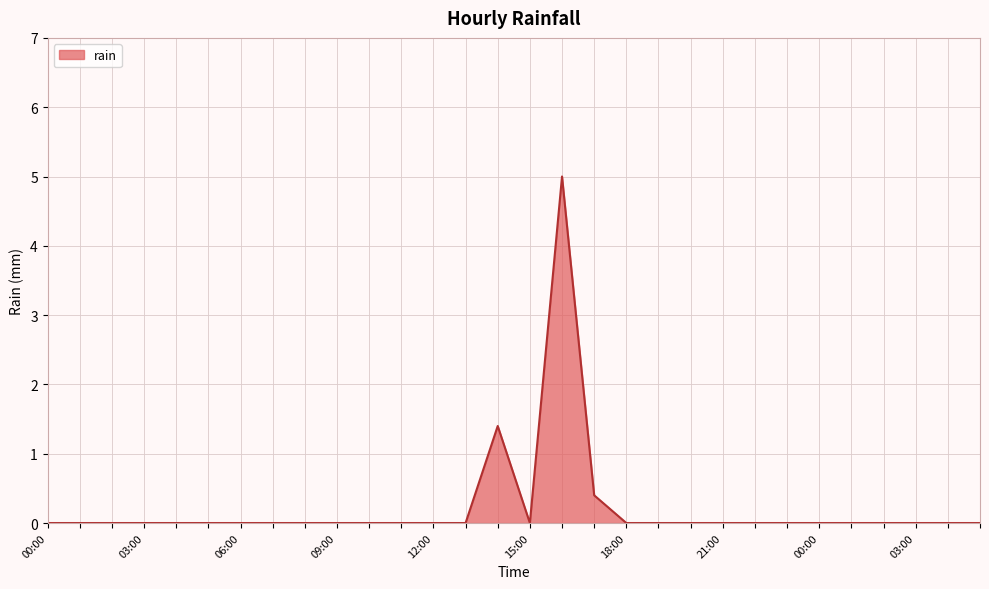

What is the sum of all values?

6.8